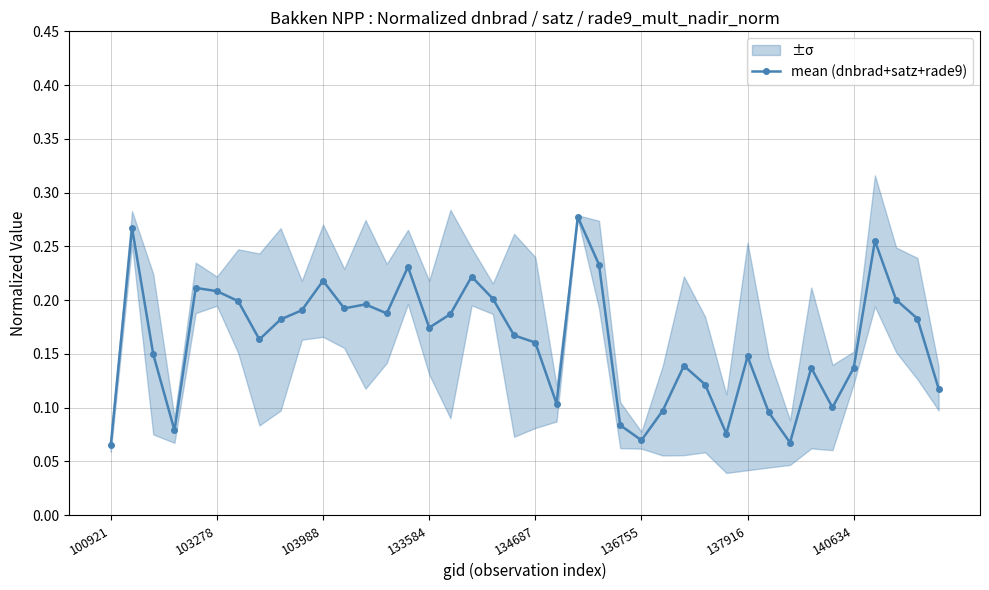

Does the chart have visible grid lines?

Yes